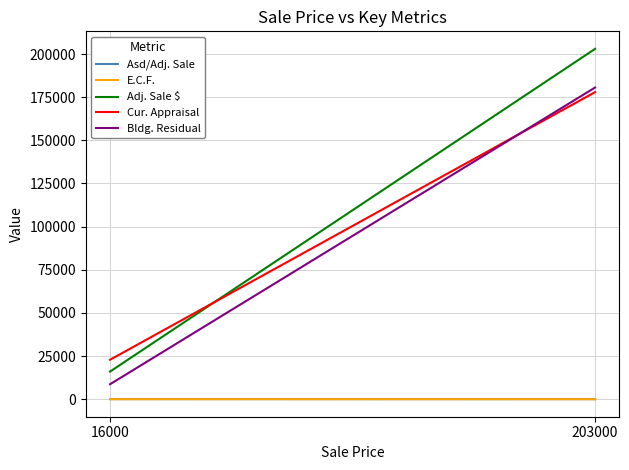

How many distinct data groups are displayed?

5